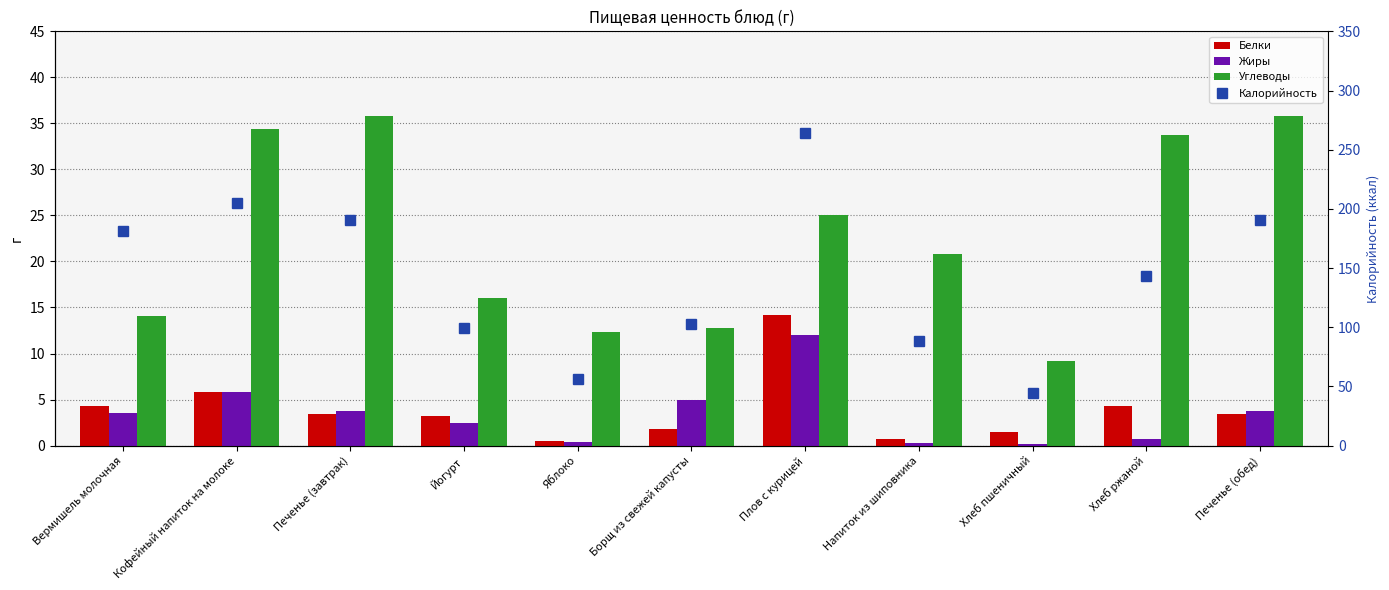

Which category has the lowest value in the Белки series?

Яблоко